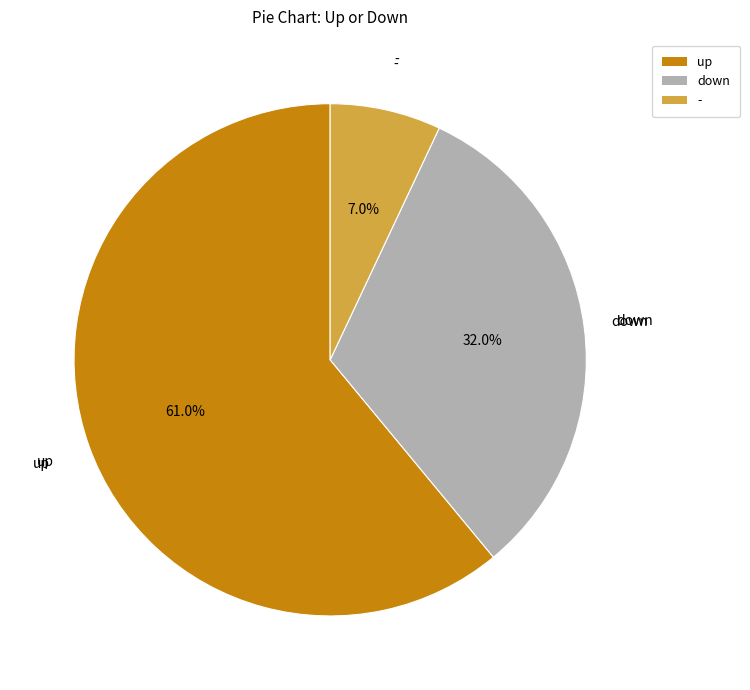

How many slices are in this pie chart?

3